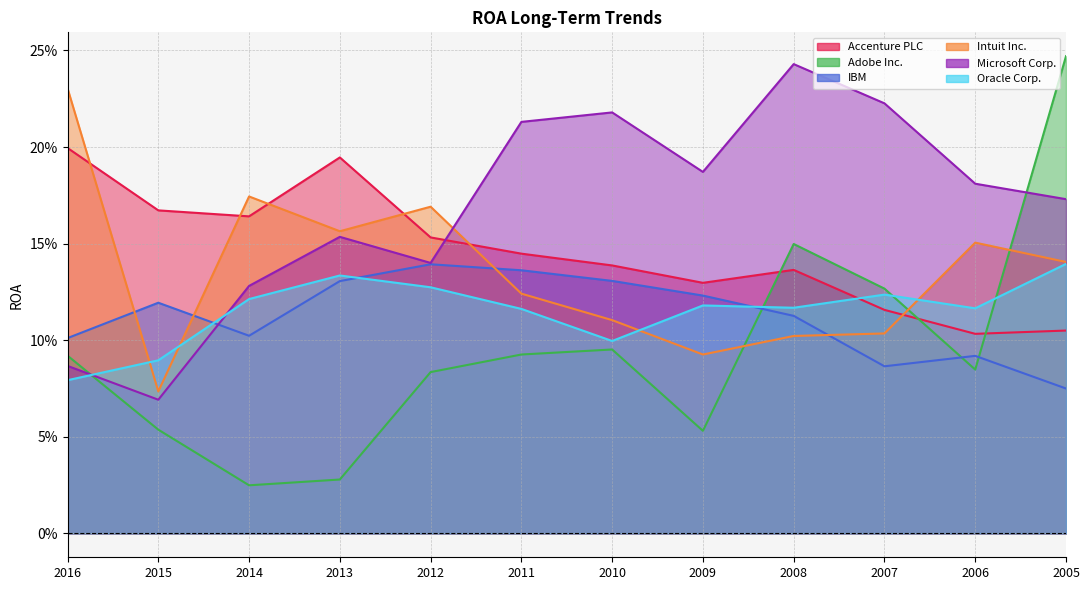

Which label corresponds to the largest value in the chart?

2005